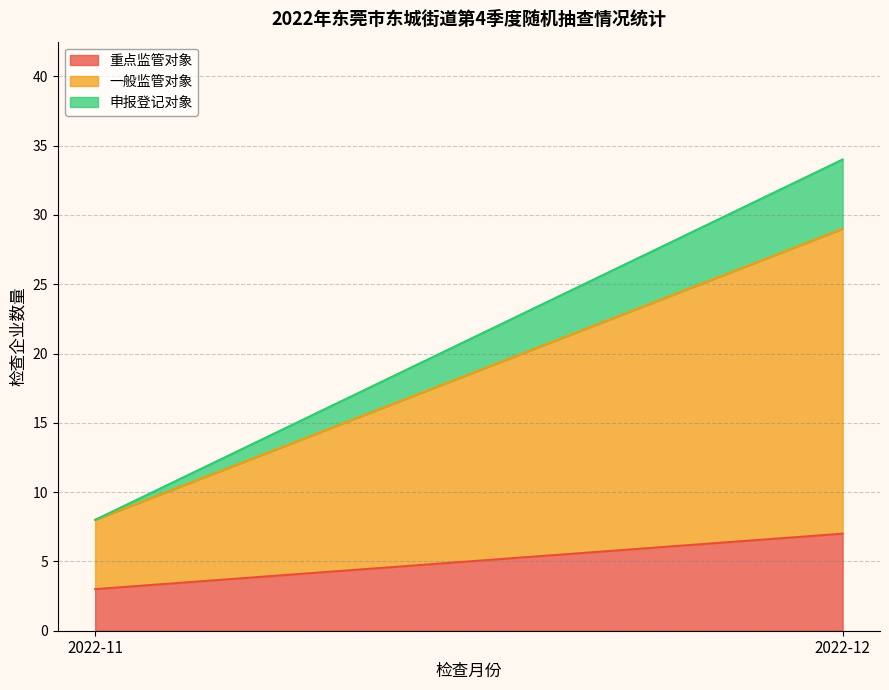

Is it true that 重点监管对象 equals 3 at 2022-11?

True